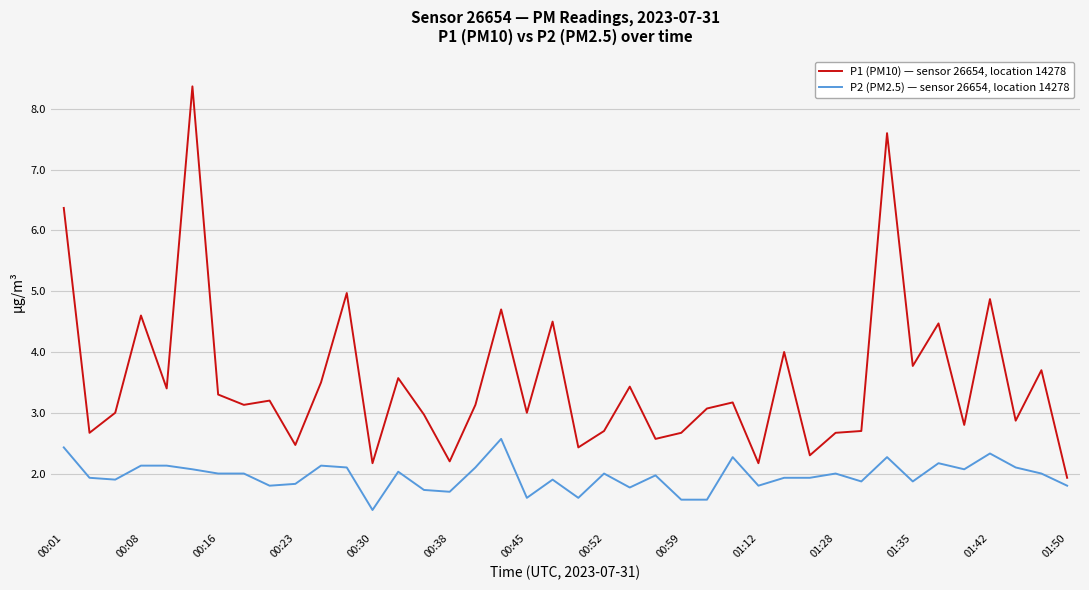

What is the highest value of the P2 (PM2.5) — sensor 26654, location 14278 series?

2.6